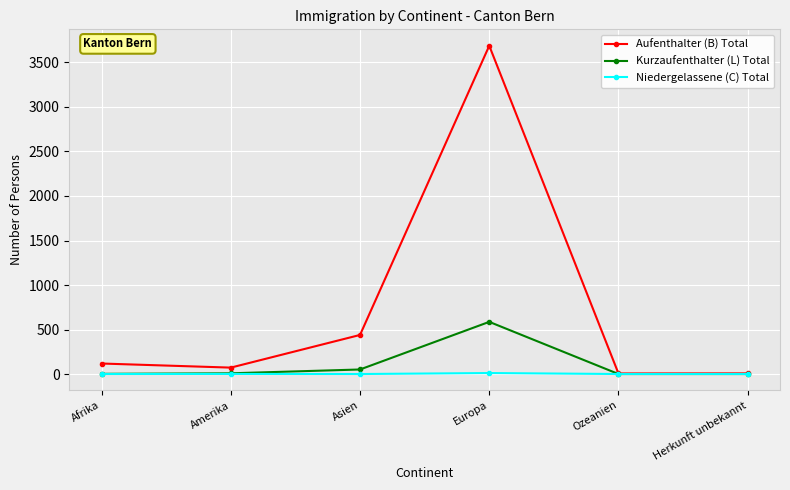

What position from the right is Asien?

4